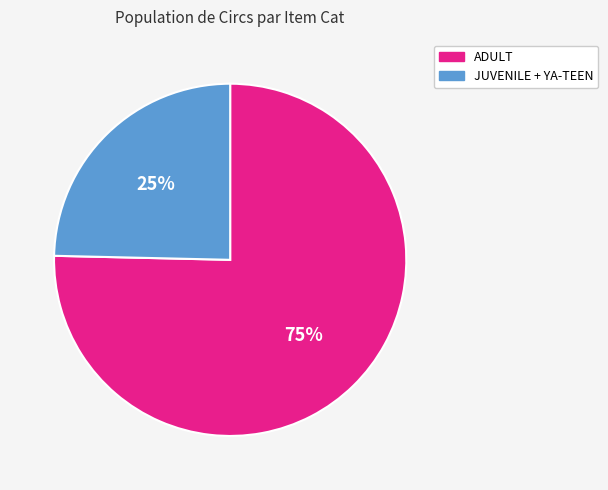

To the nearest percent, what is the average slice percentage?

50%